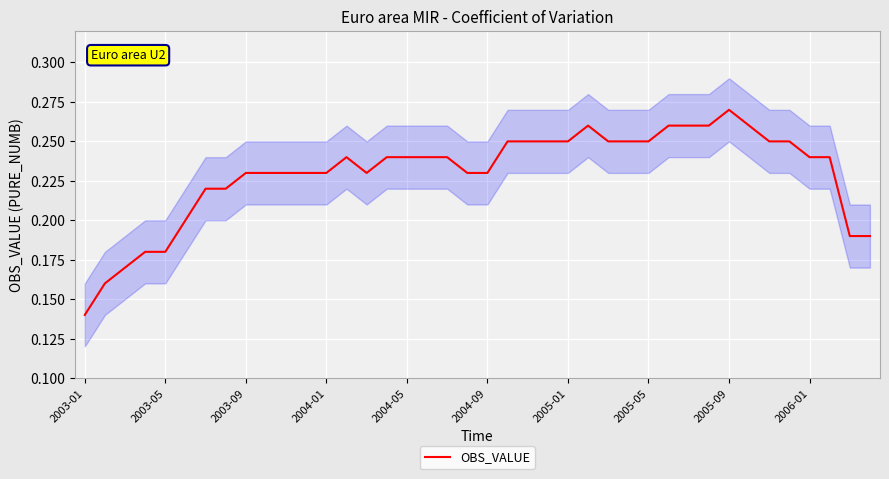

Reading left to right, what are all the values shown in this chart?

0.1	0.2	0.2	0.2	0.2	0.2	0.2	0.2	0.2	0.2	0.2	0.2	0.2	0.2	0.2	0.2	0.2	0.2	0.2	0.2	0.2	0.2	0.2	0.2	0.2	0.3	0.2	0.2	0.2	0.3	0.3	0.3	0.3	0.3	0.2	0.2	0.2	0.2	0.2	0.2